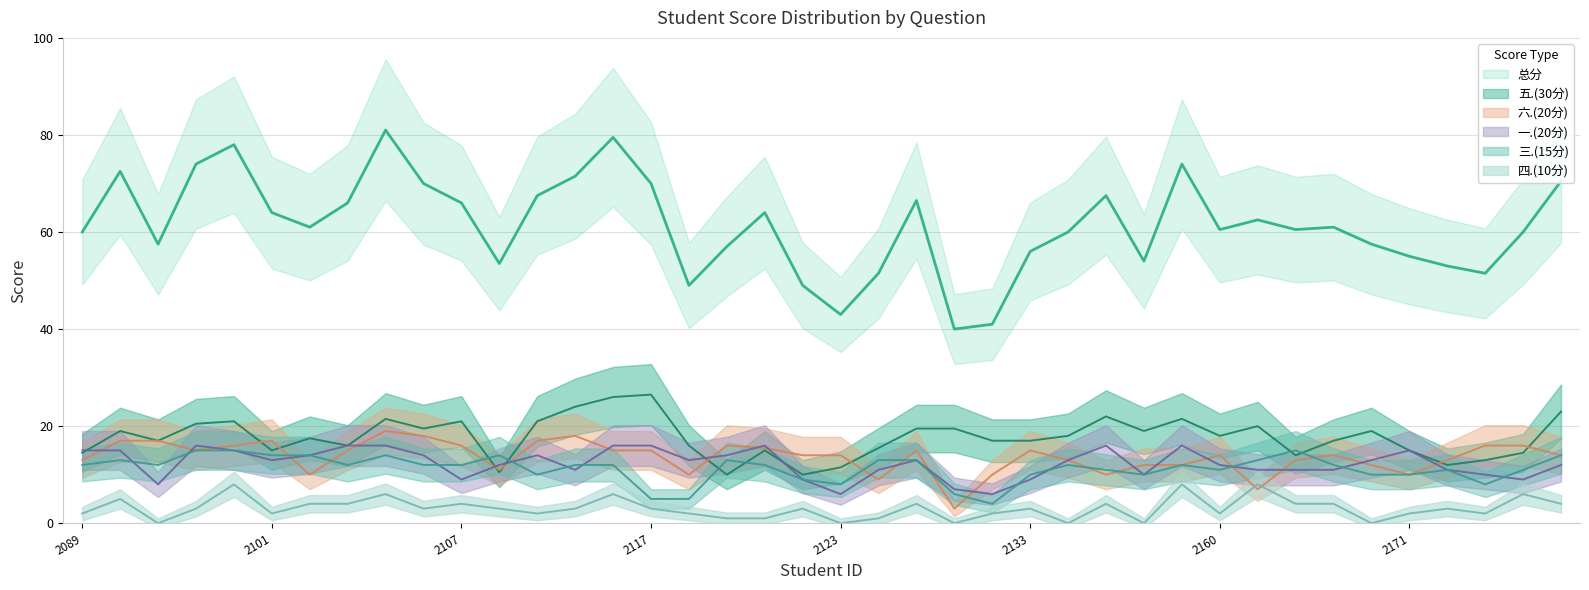

How many data points does each series have?

40